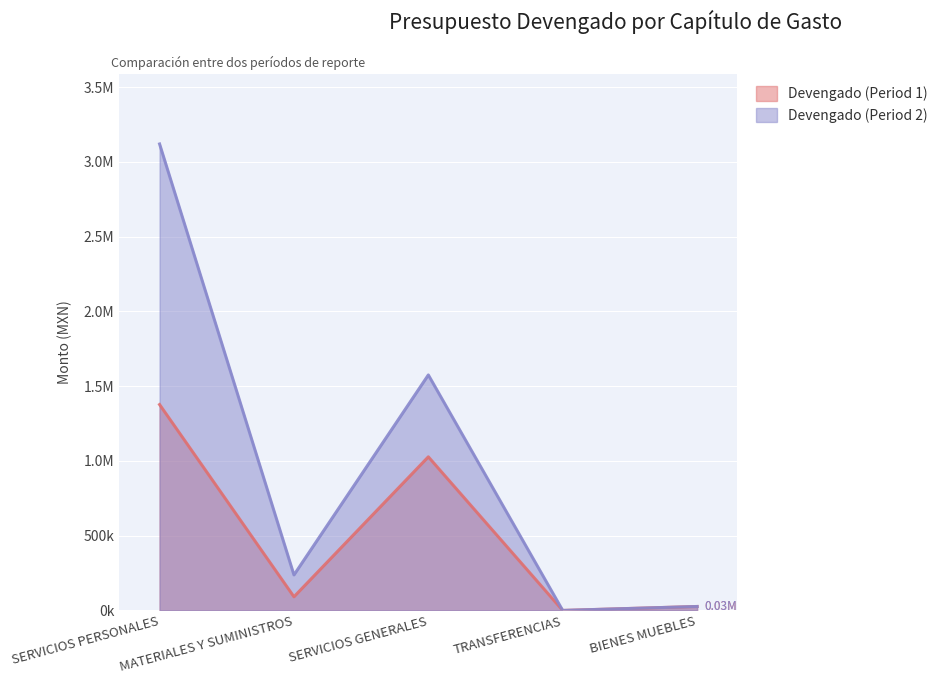

What is the label of the 5th point from the left?

BIENES MUEBLES